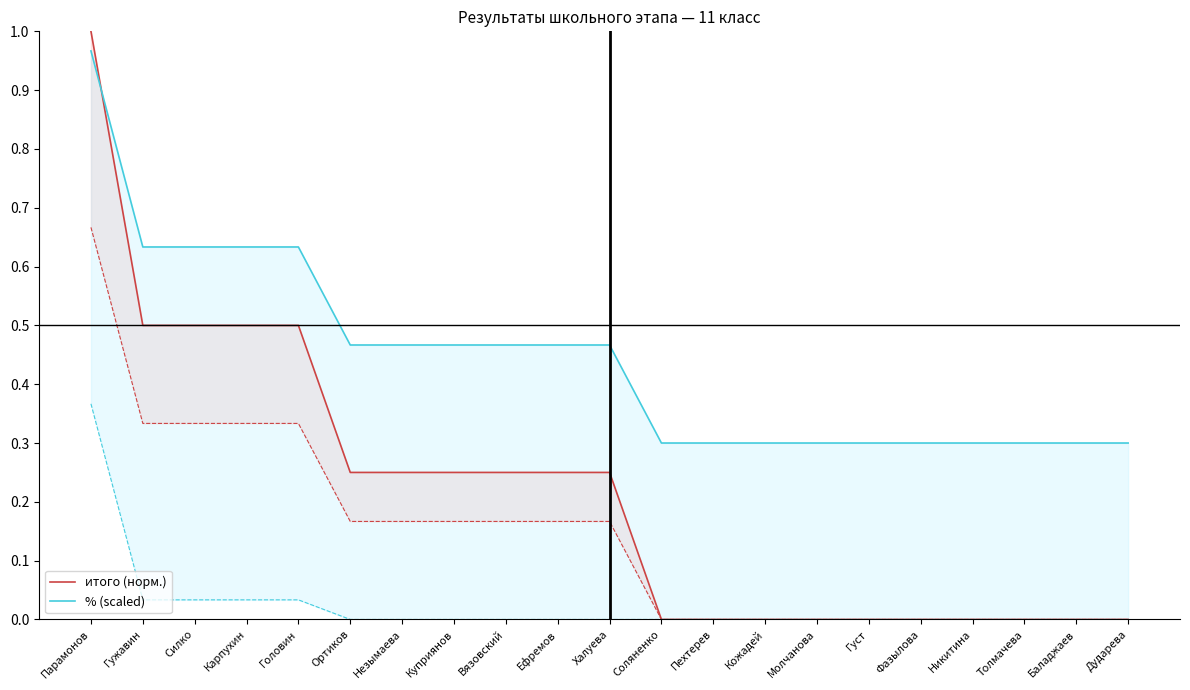

The value of % (scaled) at Парамонов is 1.0. True or false?

True